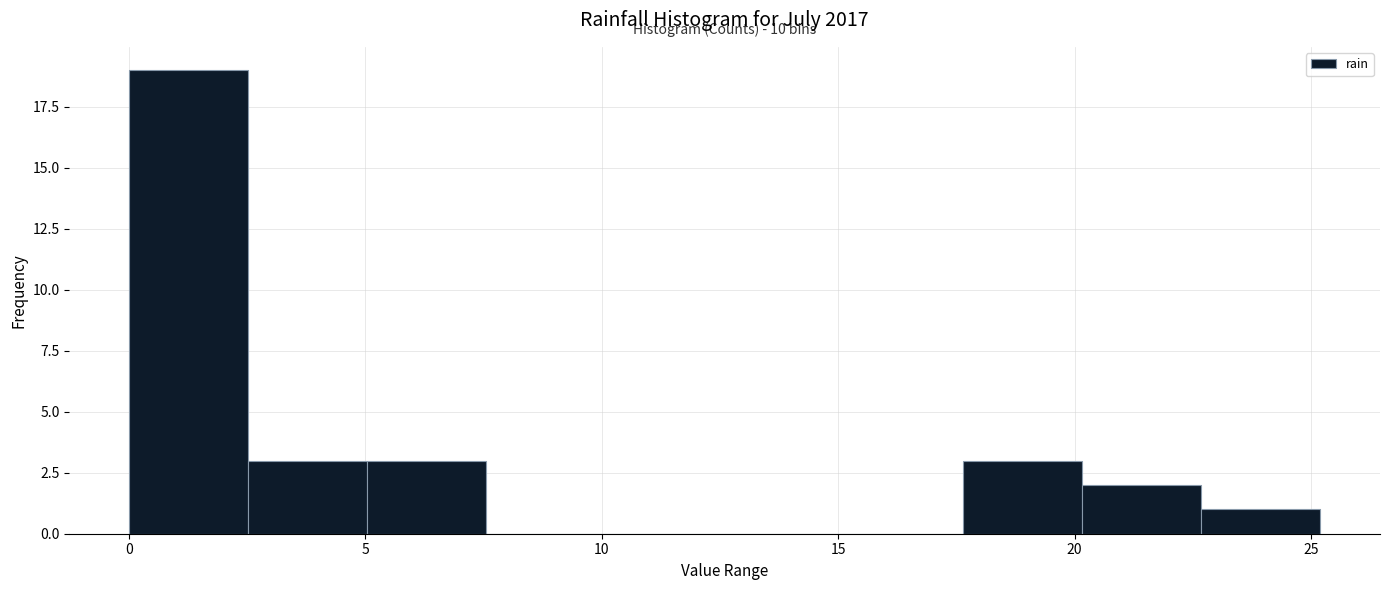

Over which range of the x-axis is the bar tallest?

0.0 to 2.5